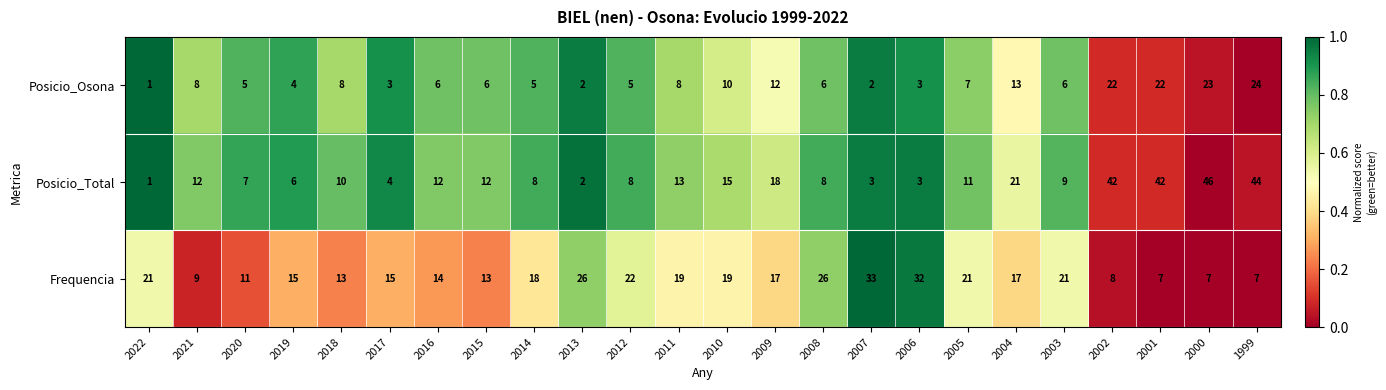

True or false: Posicio_Osona has a value of 1 at 2022.

True